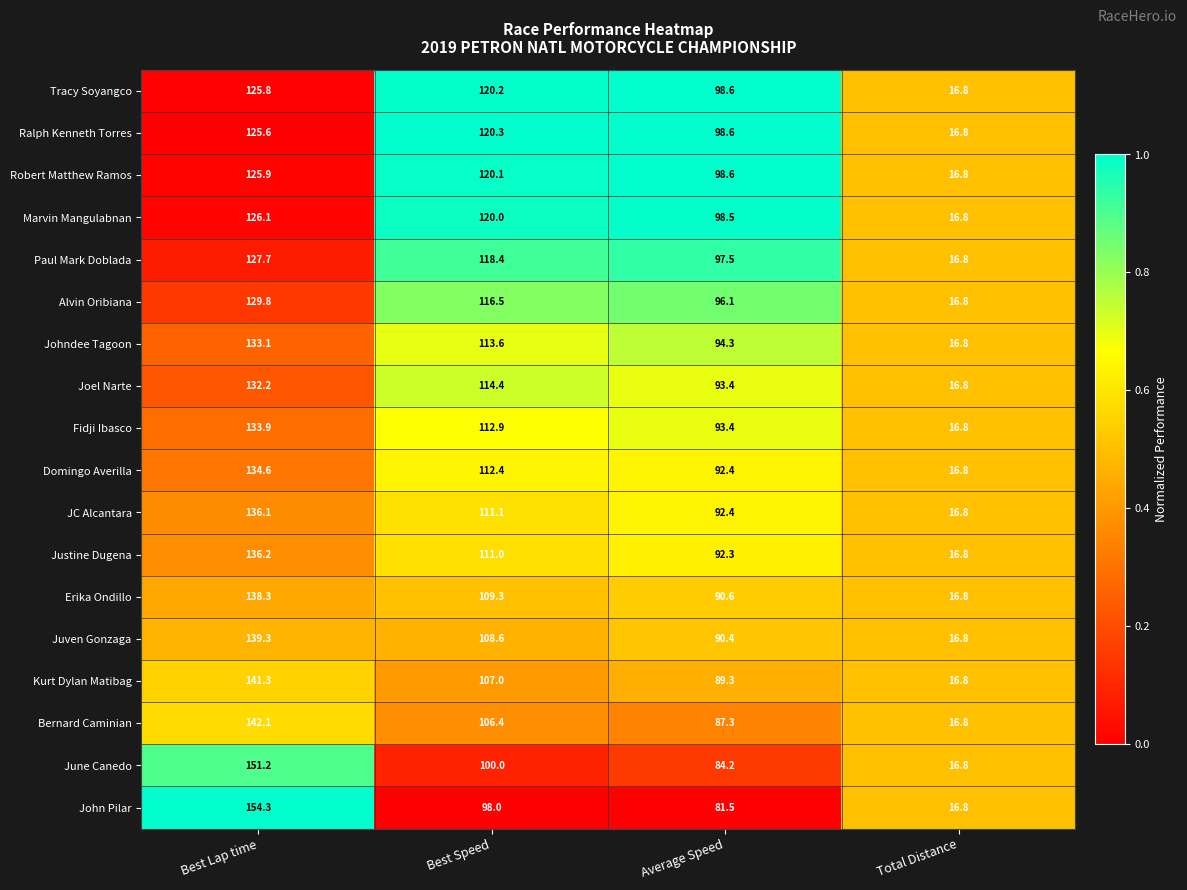

The Paul Mark Doblada series shows 127.7 at Best Lap time. True or false?

True